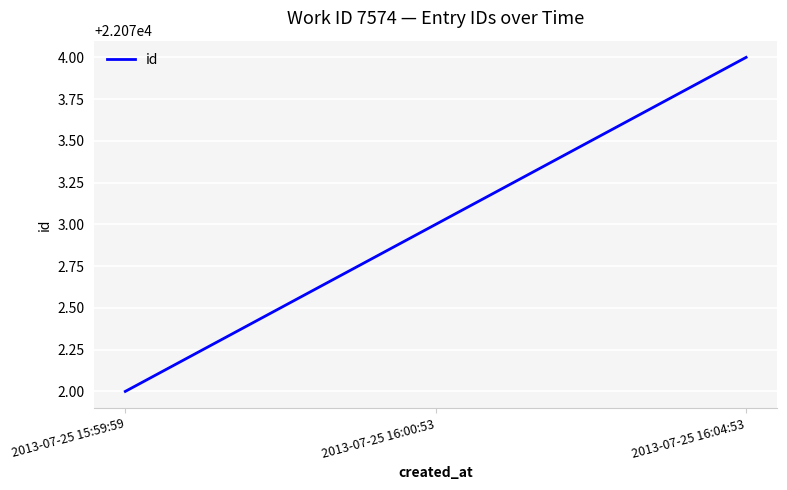

List the labels in order of value, smallest first.

2013-07-25 15:59:59, 2013-07-25 16:00:53, 2013-07-25 16:04:53